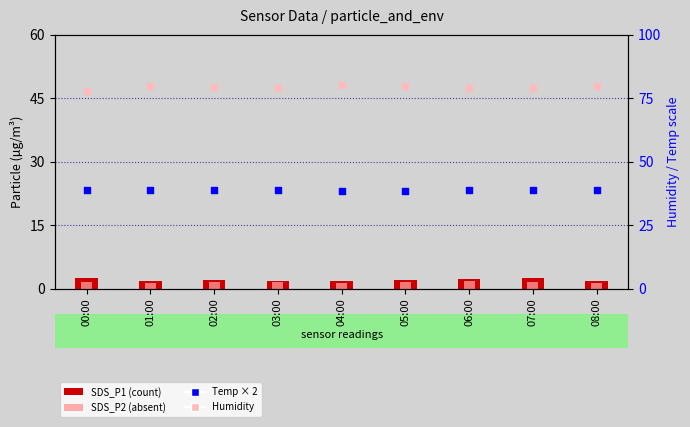

Which series reaches the maximum Y coordinate?

Humidity